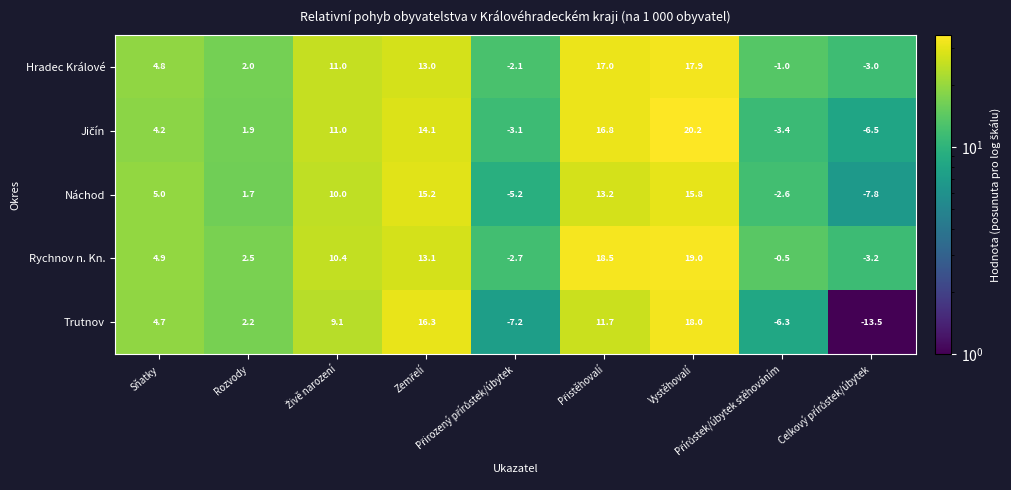

Which series has the largest range (max minus min)?

Trutnov